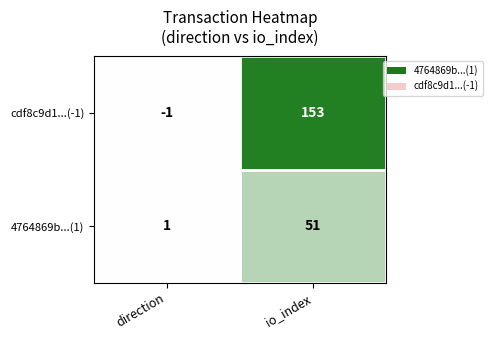

List the series in order of their overall mean, lowest first.

4764869b...(1), cdf8c9d1...(-1)